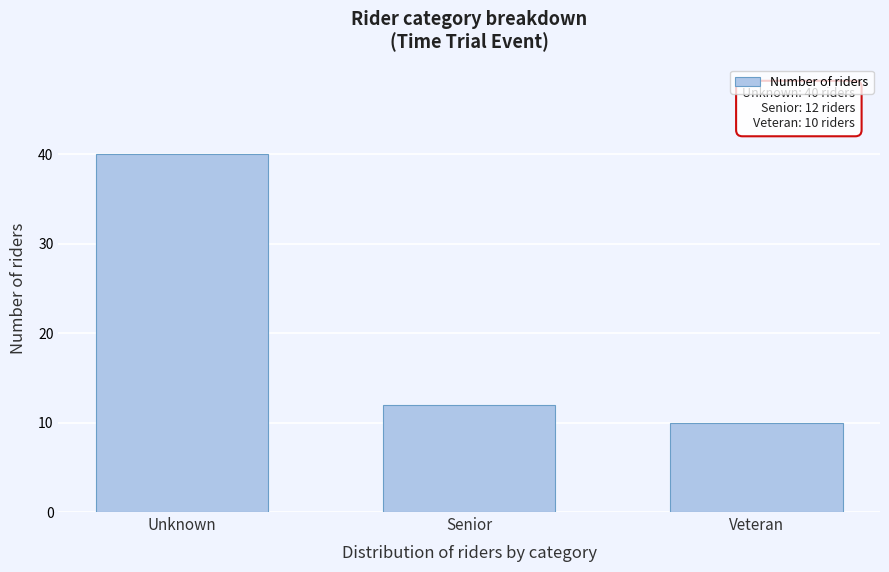

Reading left to right, list all the values displayed in this chart.

40	12	10